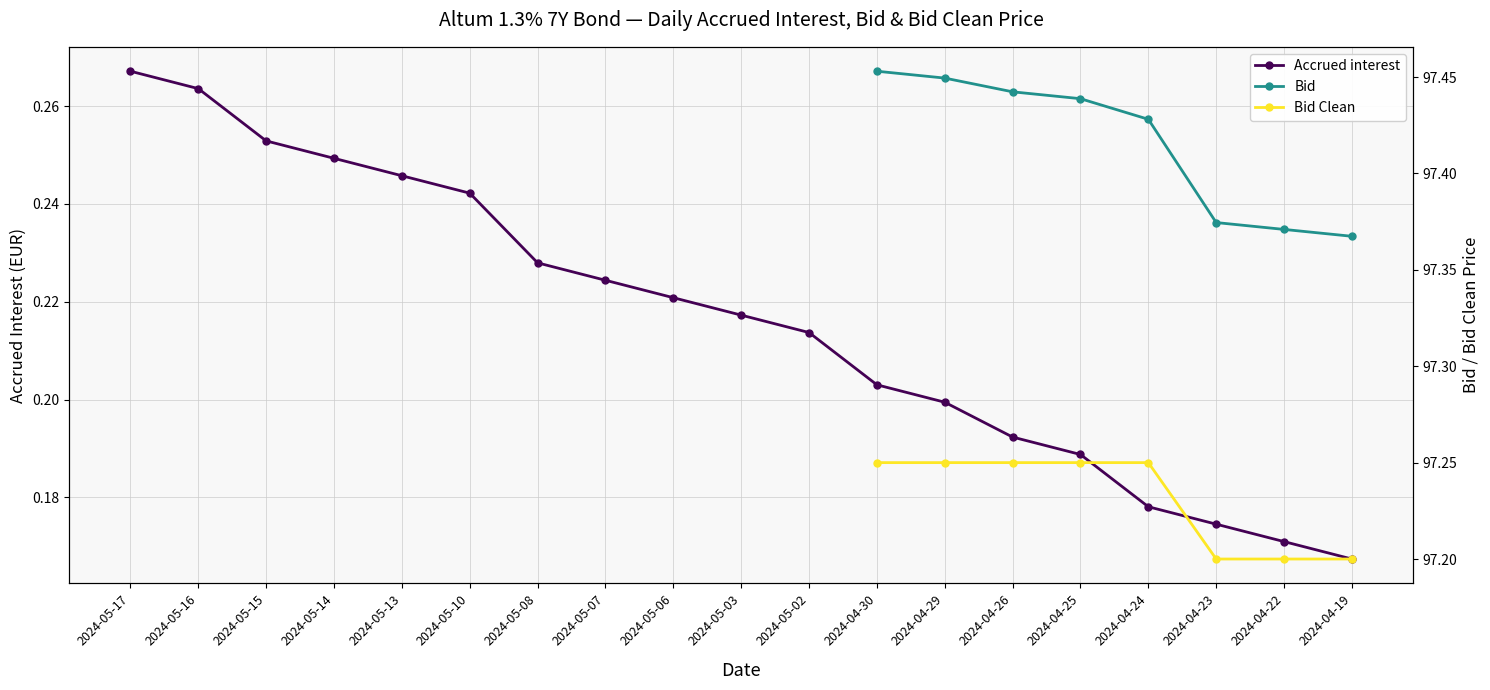

True or false: Bid Clean and Bid intersect in this chart.

False